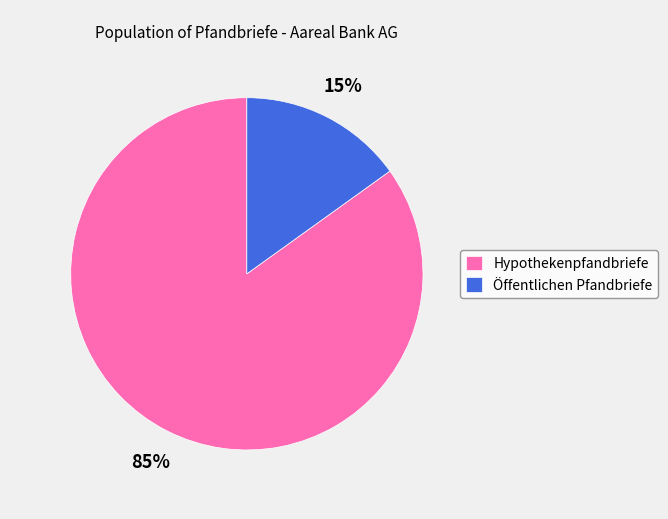

Is it true that Hypothekenpfandbriefe is 85% of the pie?

True